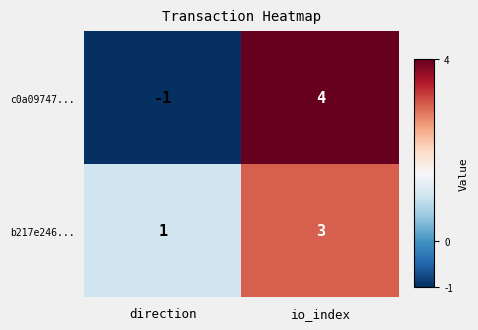

At how many categories does at least one series exceed 2?

1